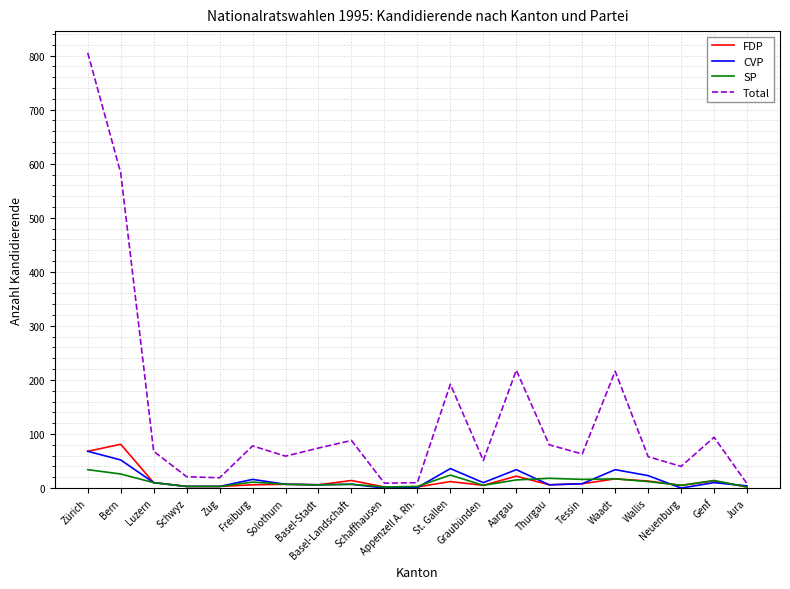

What is the greatest value displayed?

805